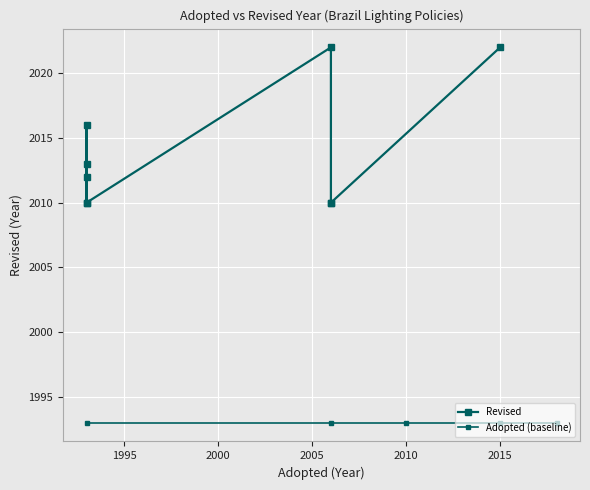

Where is the data nearest to the value 2005?

adopted